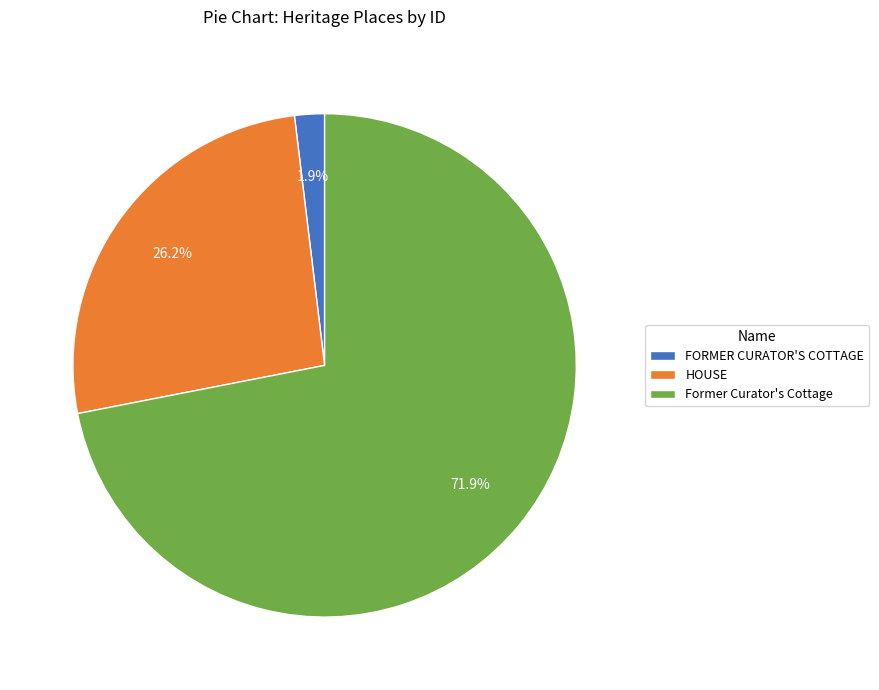

Does any single category account for the majority?

Yes